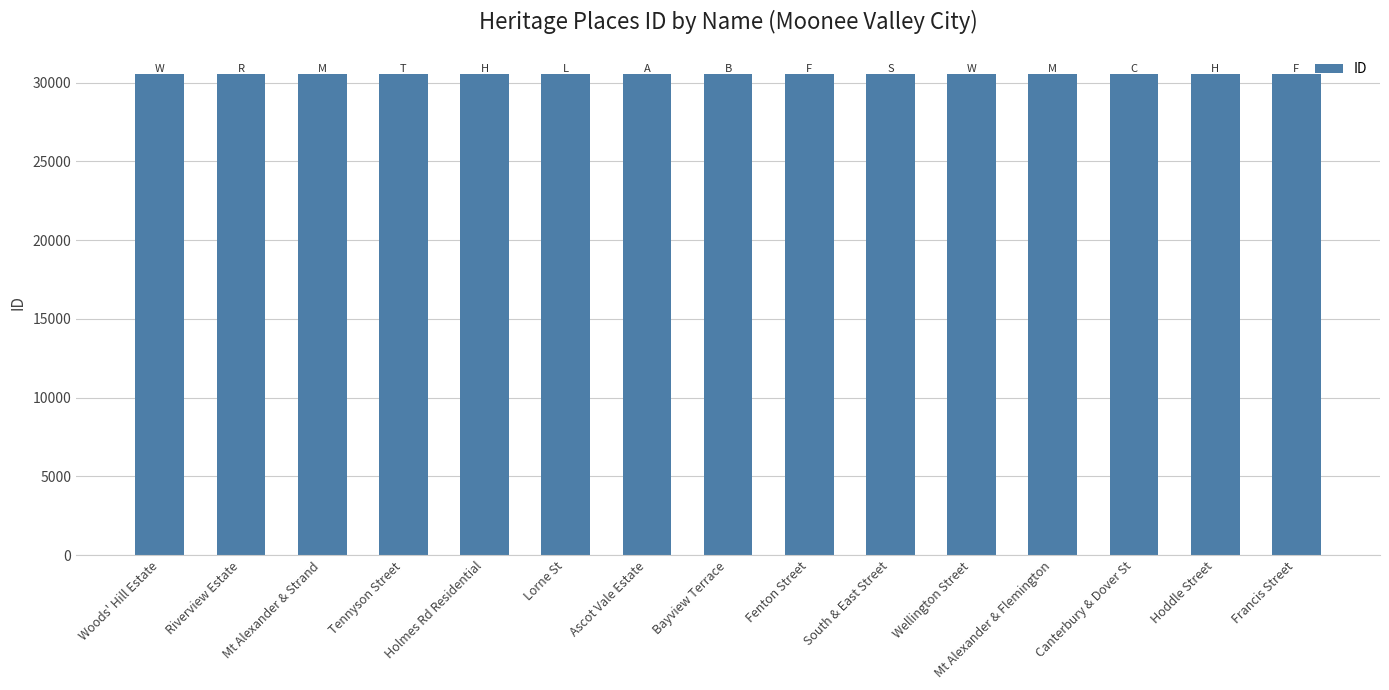

What is the difference between the second highest and second lowest values?

23